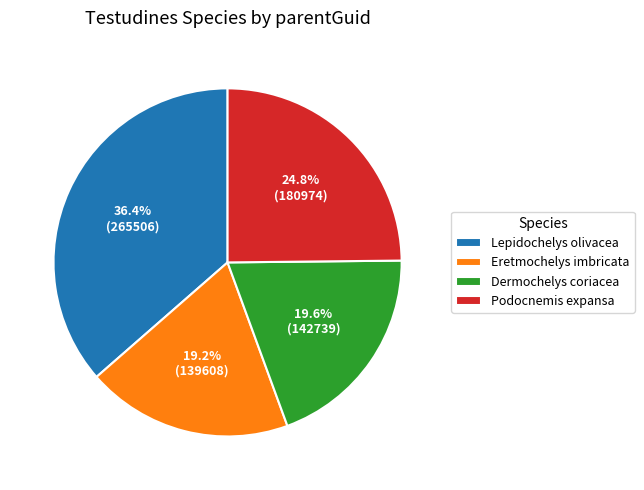

To the nearest percent, what is the average slice percentage?

25%